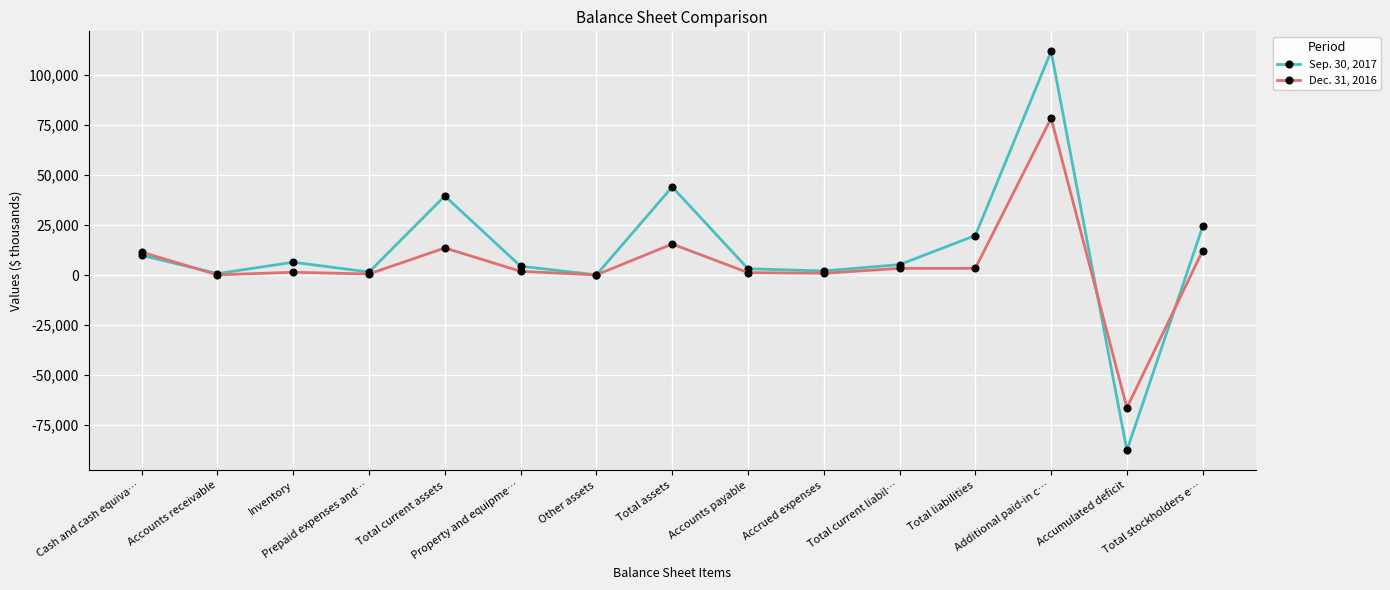

Which series changed the most between Total current liabil… and Total liabilities?

Sep. 30, 2017